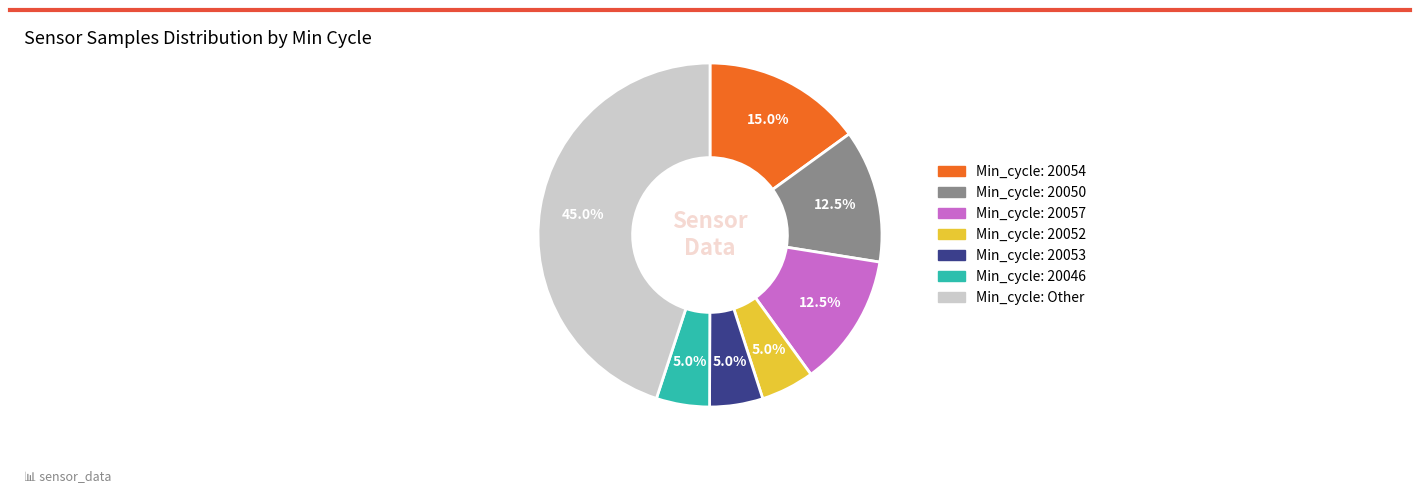

Does any single category account for the majority?

No